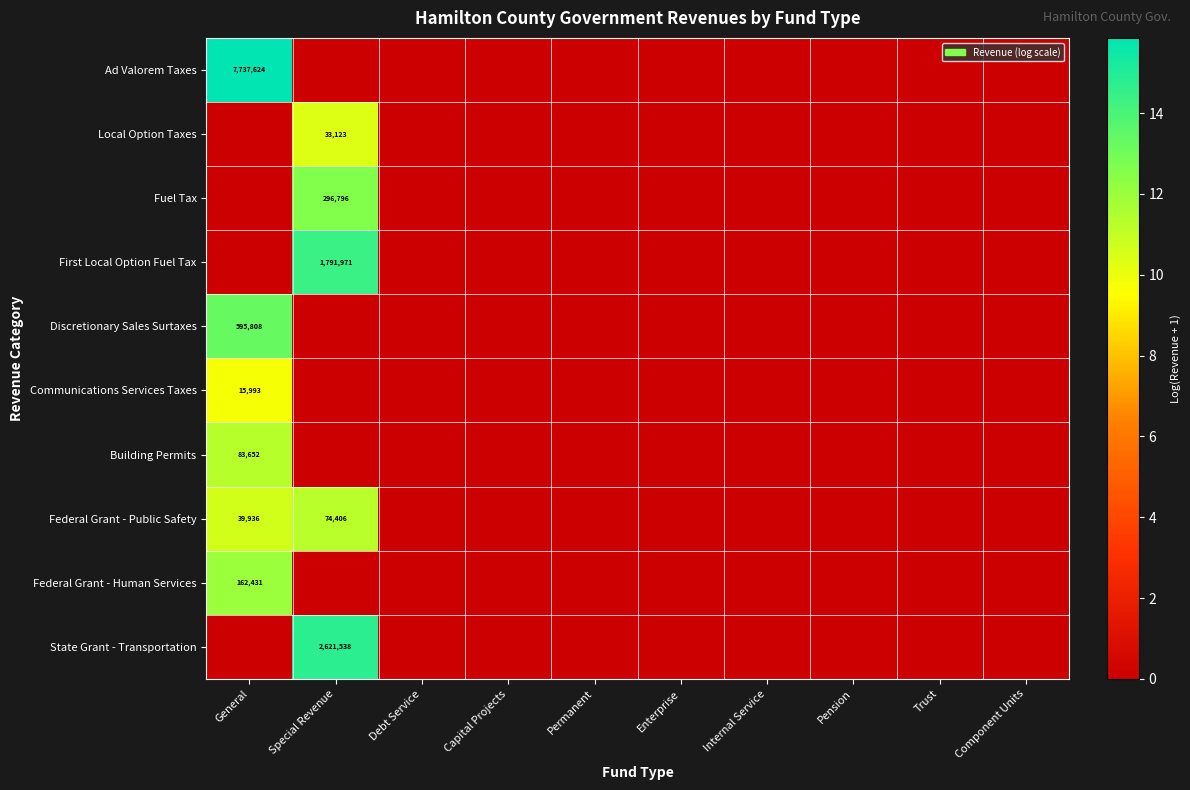

Which category has the lowest value across all series?

Special Revenue